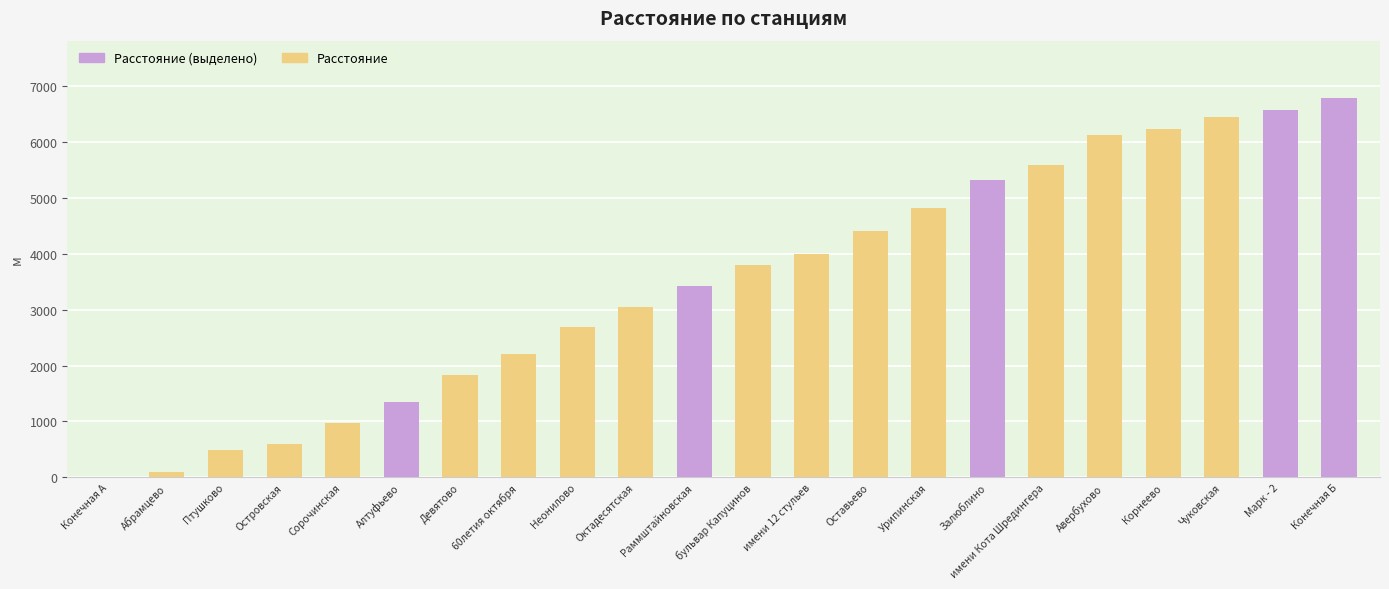

Reading left to right, extract all data points from this chart.

Конечная А=0	Абрамцево=100	Птушково=490	Островская=600	Сорочинская=970	Алтуфьево=1350	Девятово=1840	60летия октября=2200	Неонилово=2700	Октадесятская=3050	Раммштайновская=3420	бульвар Капуцинов=3800	имени 12 стульев=4000	Оставьево=4420	Урипинская=4830	Залюблино=5320	имени Кота Шредингера=5600	Авербухово=6130	Корнеево=6240	Чуковская=6450	Марк - 2=6580	Конечная Б=6800